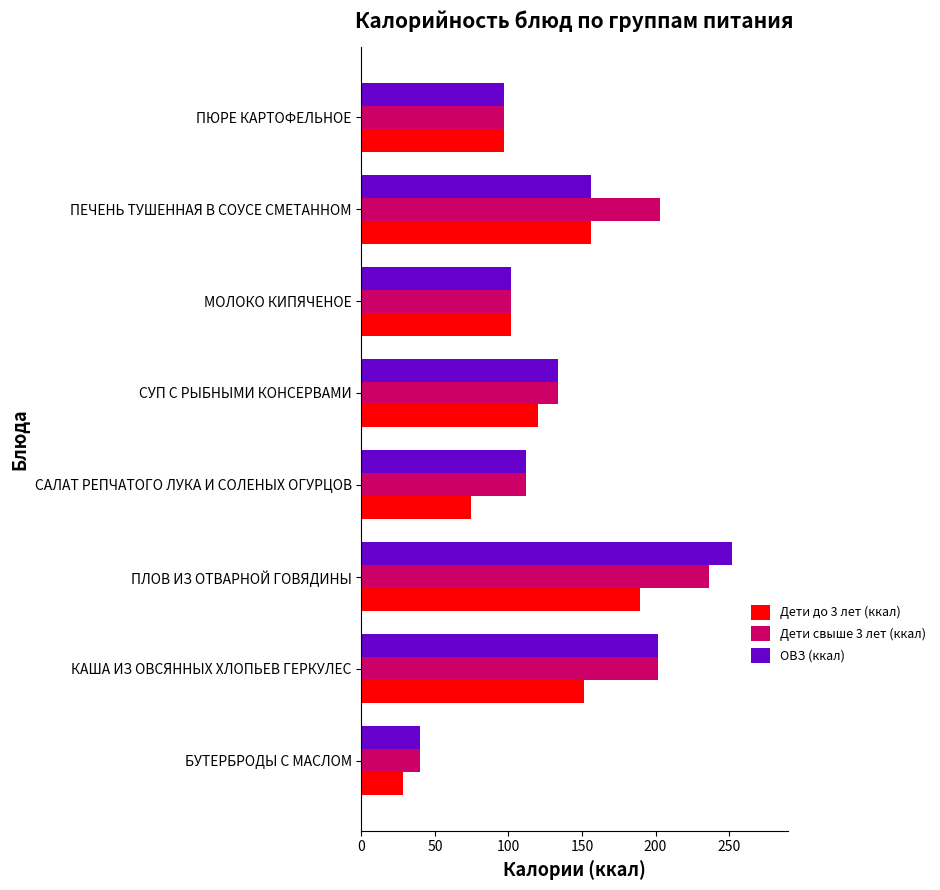

What is the greatest value displayed?

252.2